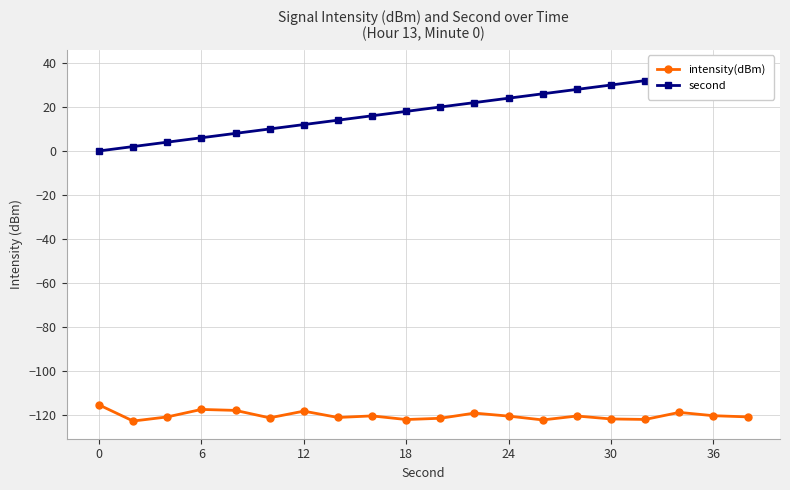

What is the value of the intensity(dBm) point at the 13th from the left?

-121.0